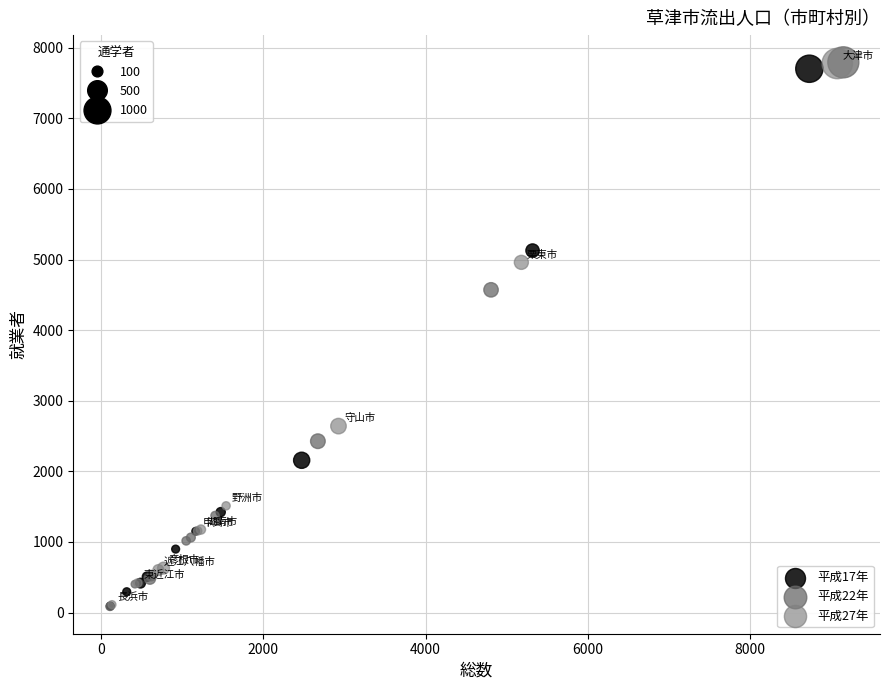

What are all the series names shown in the legend?

平成17年, 平成22年, 平成27年